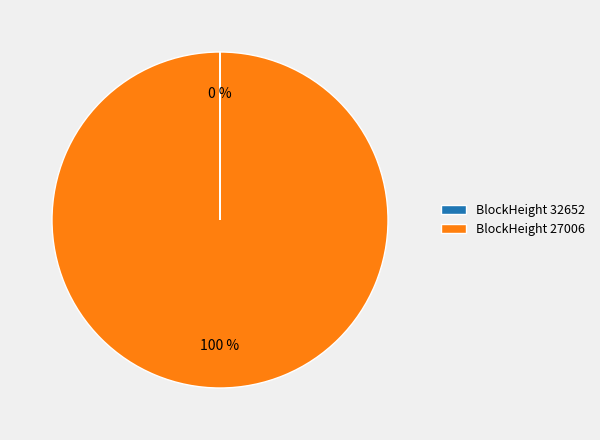

Which category has the biggest portion of the pie?

BlockHeight 27006